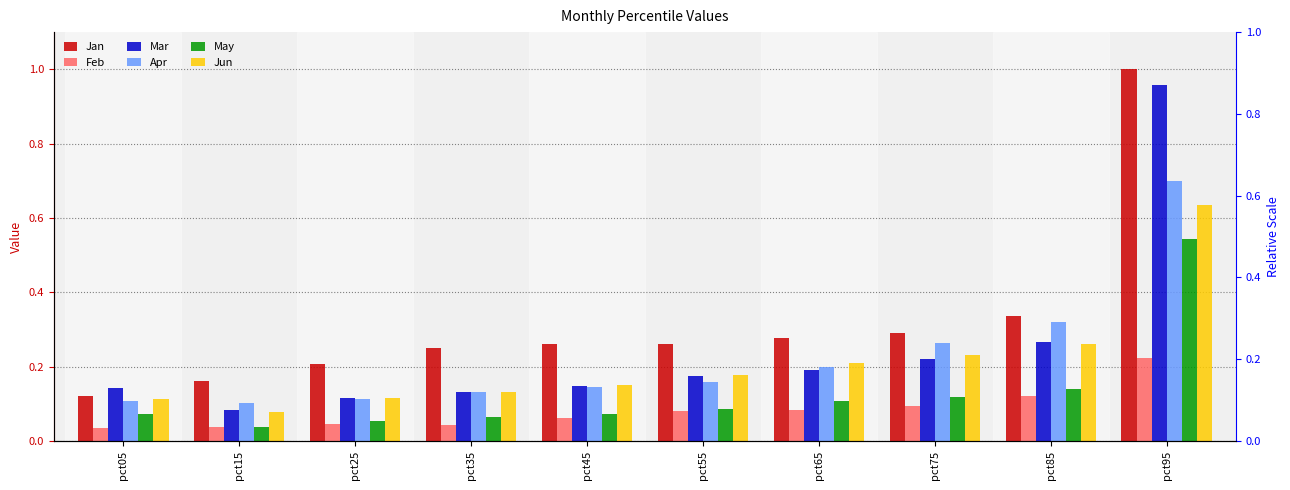

Which category has the highest value in the Apr series?

pct95